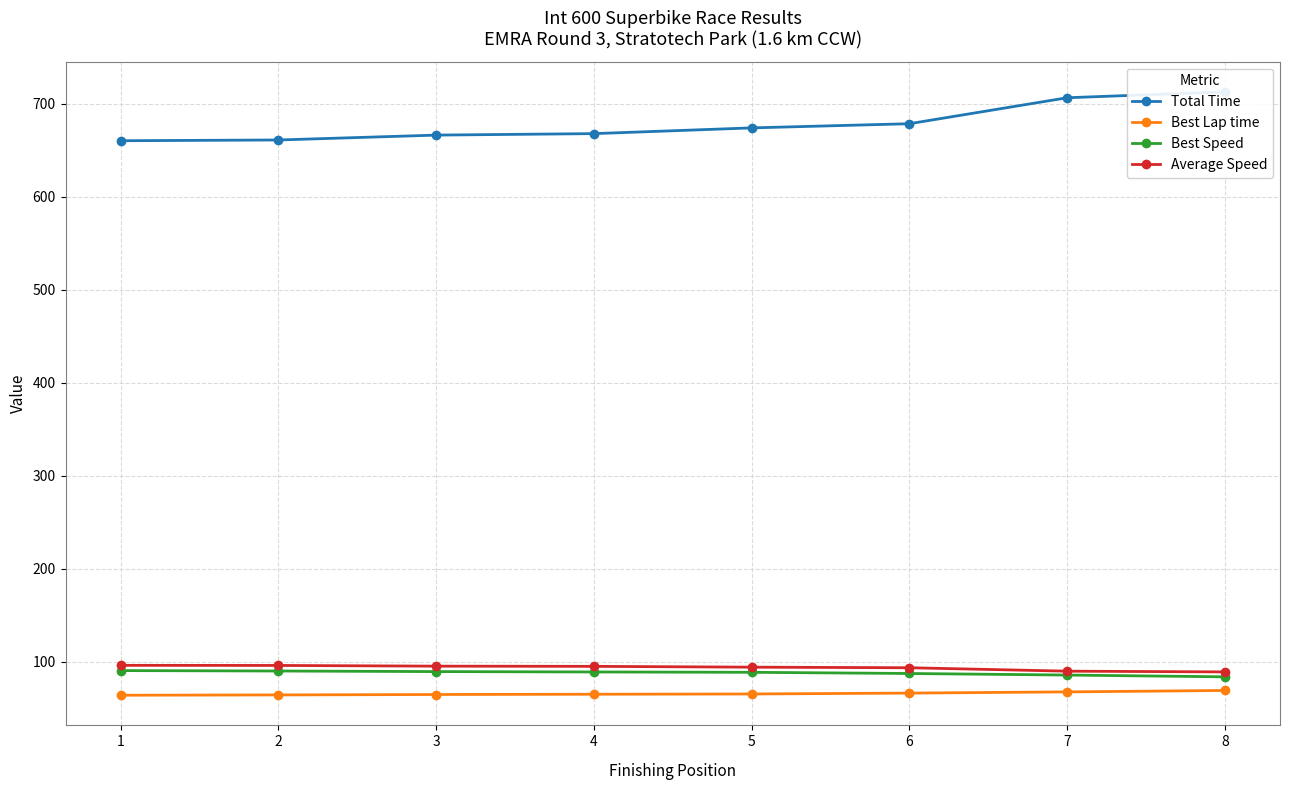

At which label is Best Lap time closest to 66?

6